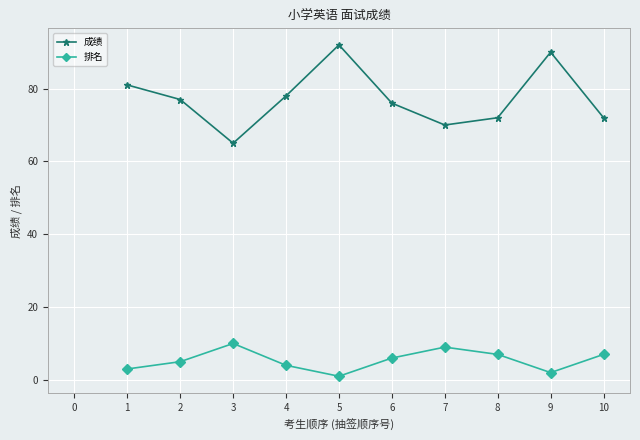

What is the approximate value of 成绩 at 5, to the nearest 10?

90